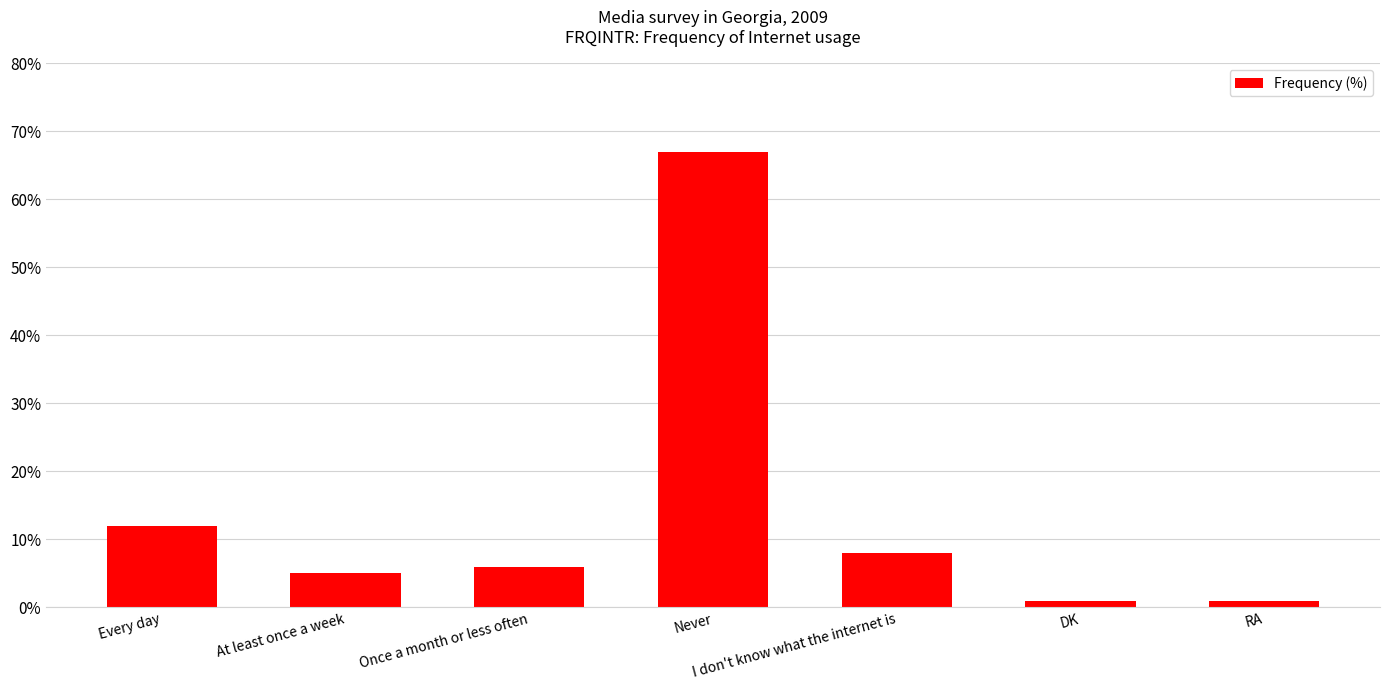

What is the sum of all values?

100